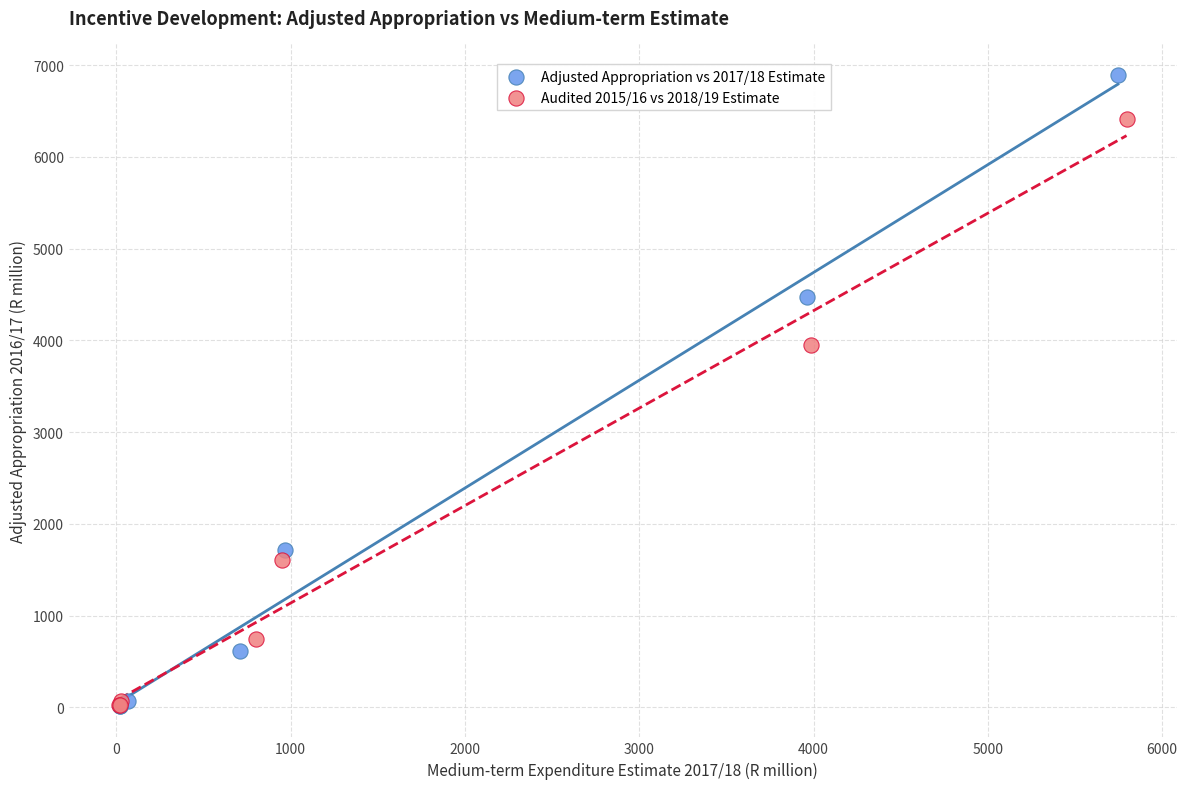

Which series contains the highest Y value?

Adjusted Appropriation vs 2017/18 Estimate